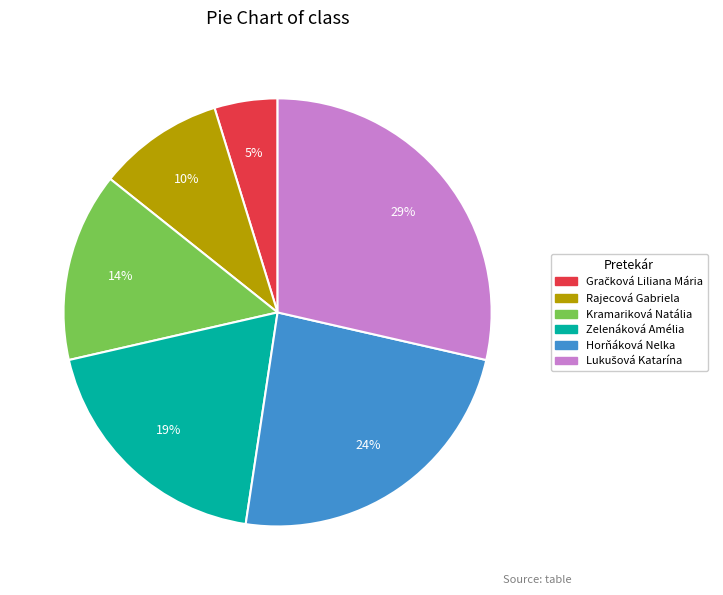

How many segments does this pie chart have?

6